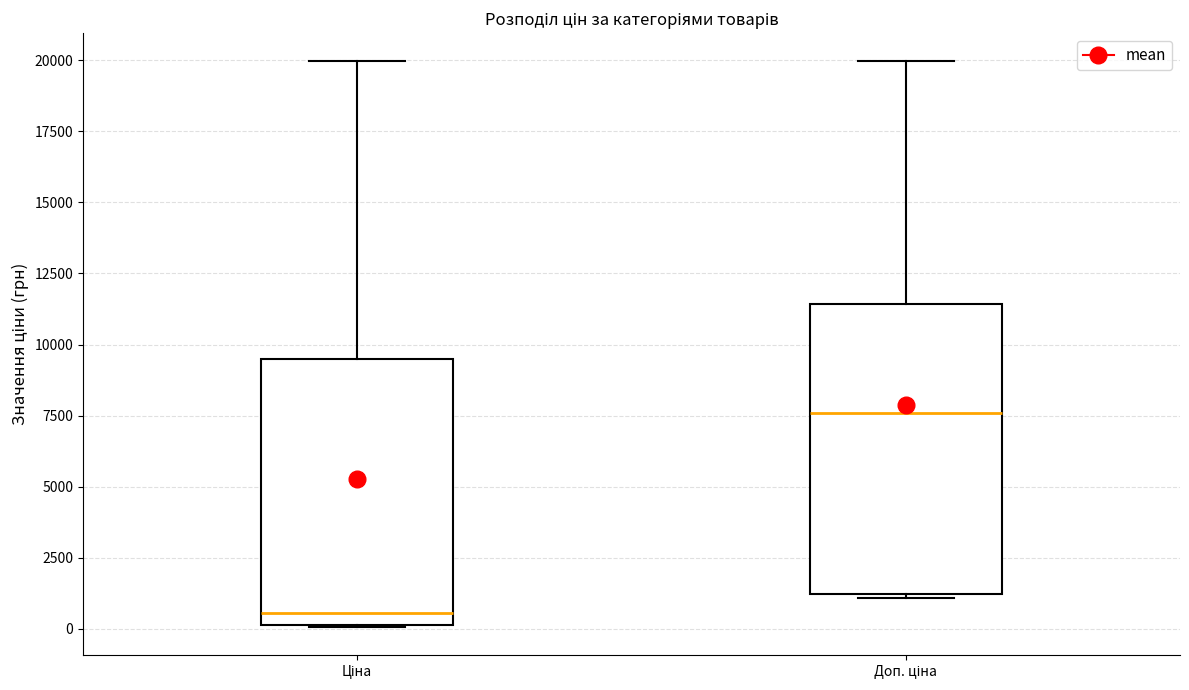

Which box is the tallest, from its lower edge to its upper edge?

Доп. ціна